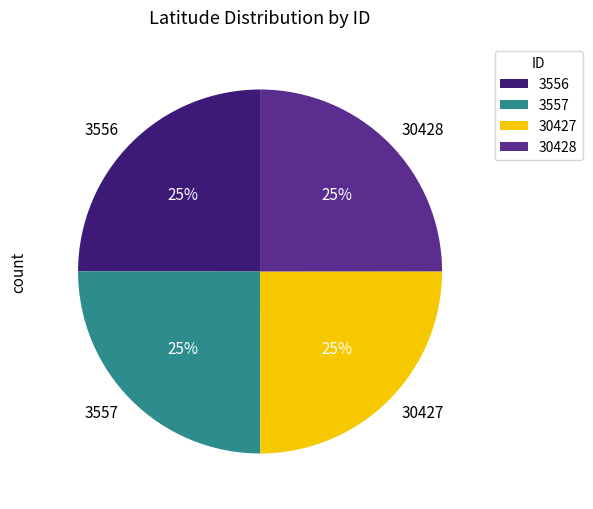

To the nearest percent, what percentage of the pie is 3557?

25%